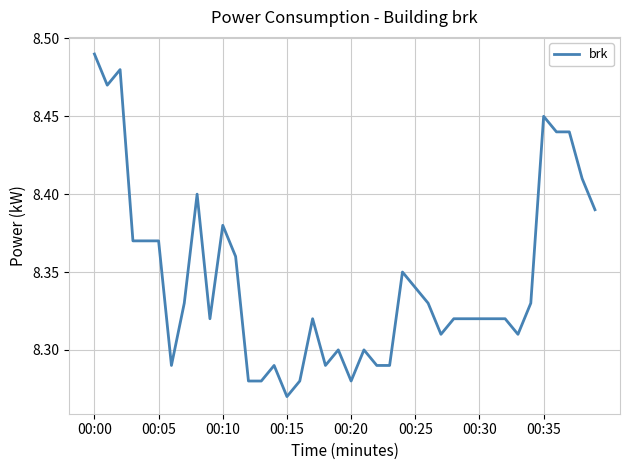

Which label corresponds to the largest value in the chart?

00:00